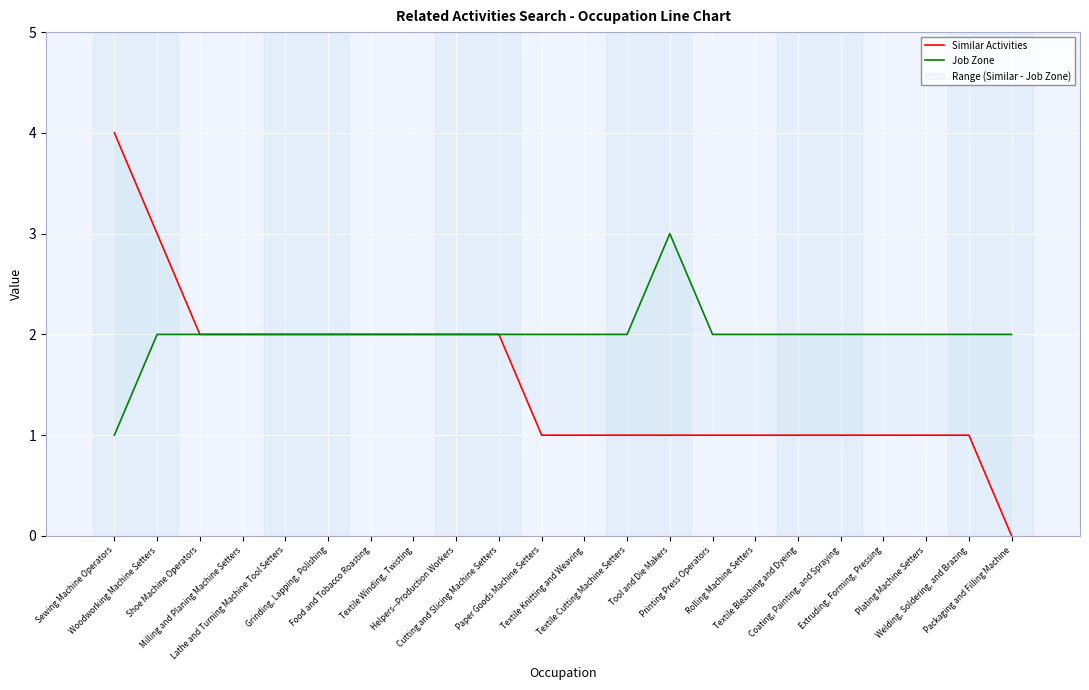

The Job Zone series shows 2 at Paper Goods Machine Setters. True or false?

True